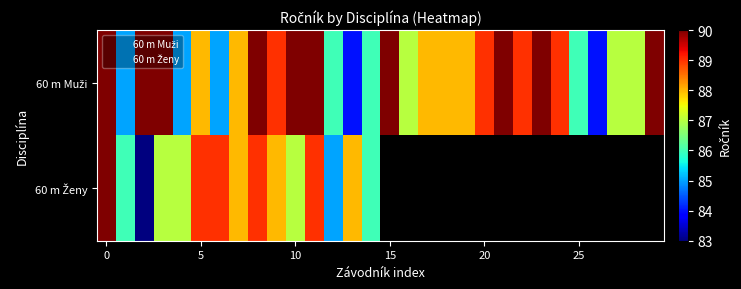

What is the maximum value shown in the chart?

90.0